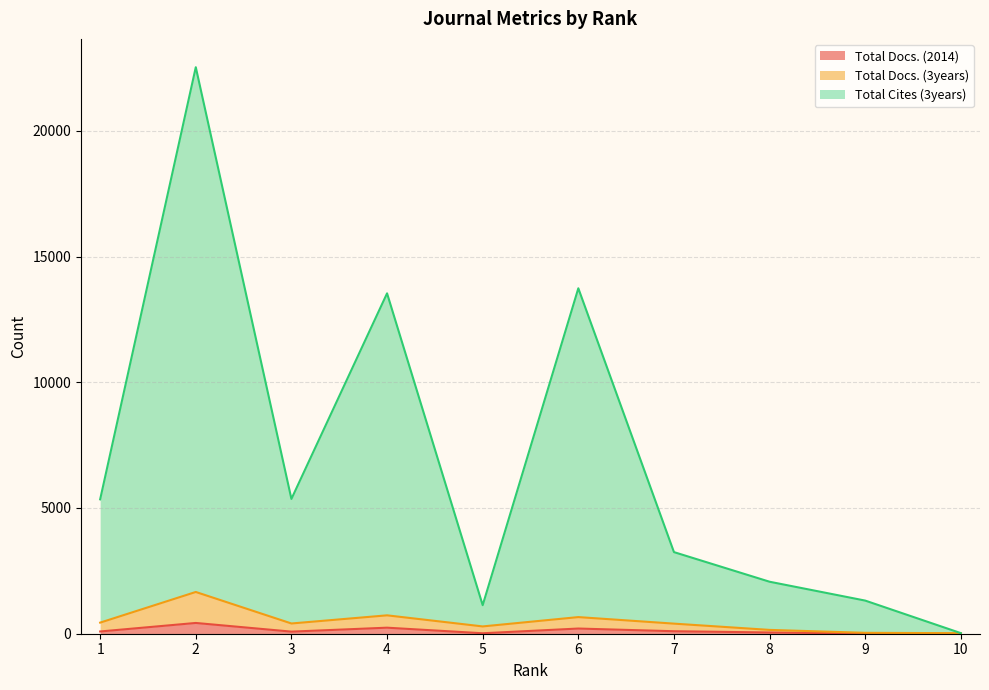

Does the chart display data point markers on the line(s)?

No